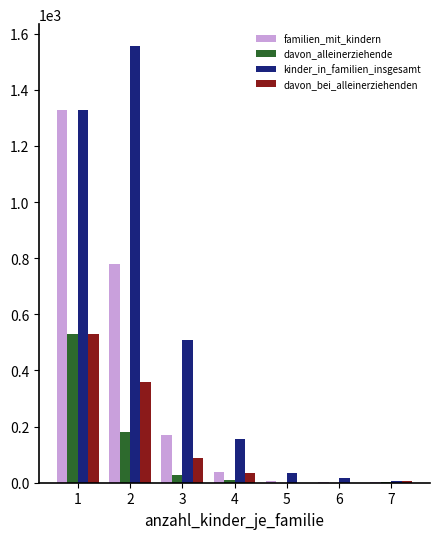

What is the sum of all kinder_in_familien_insgesamt values?

3610